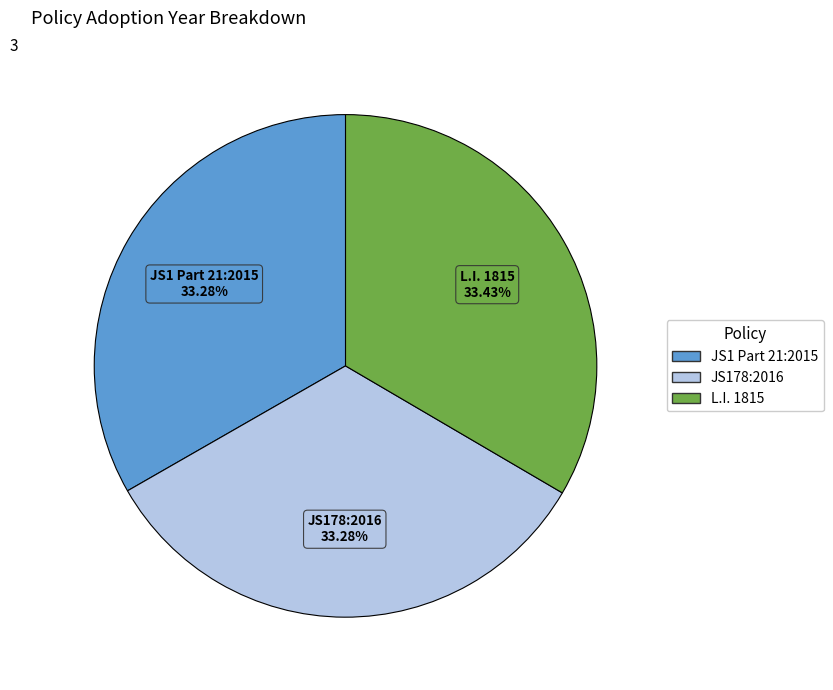

What percentage is the JS178:2016 slice, to the nearest percent?

33%